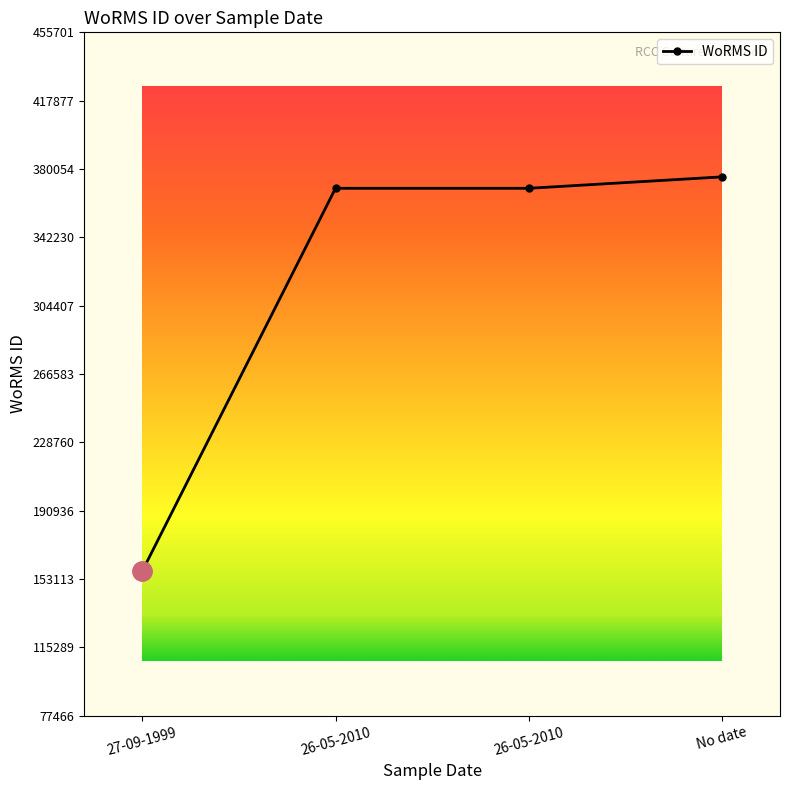

How many lines are shown in the chart?

1